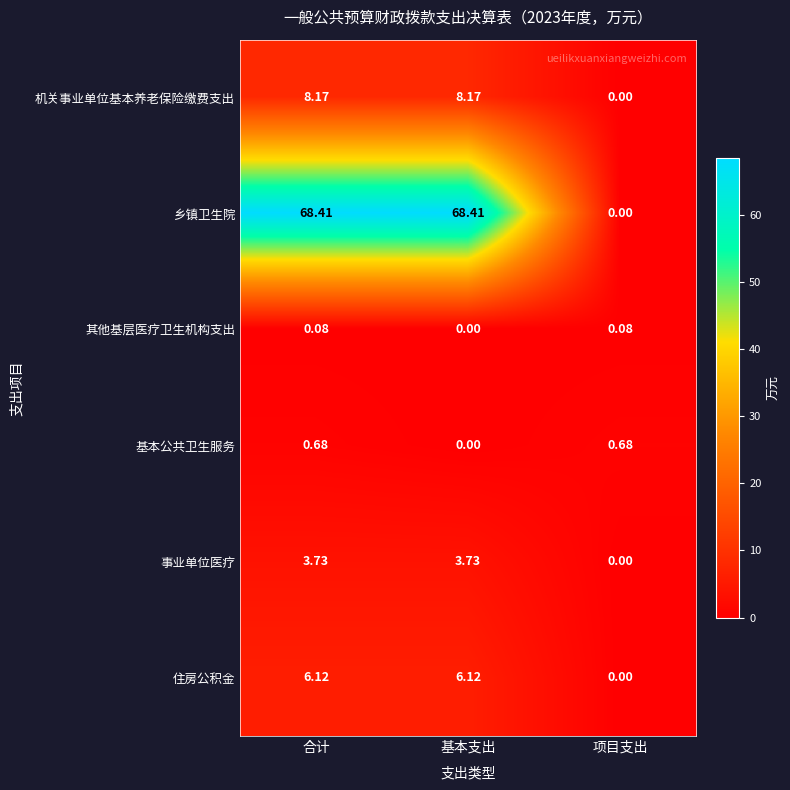

Rank the series by their maximum value, from highest to lowest.

乡镇卫生院, 机关事业单位基本养老保险缴费支出, 住房公积金, 事业单位医疗, 基本公共卫生服务, 其他基层医疗卫生机构支出